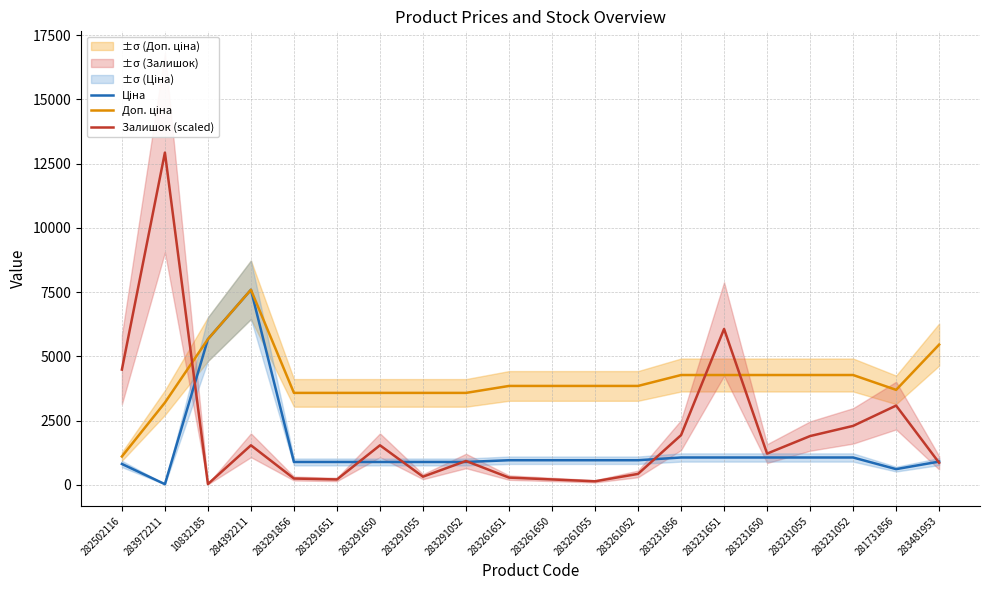

Is it true that Залишок (scaled) equals 35.9 at 10832185?

True